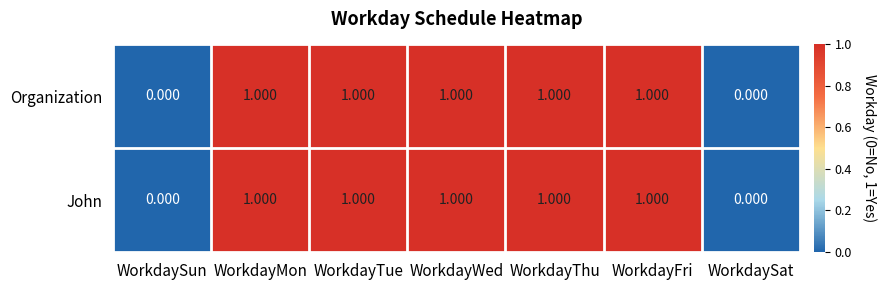

What is the total value across all series at WorkdayFri?

2